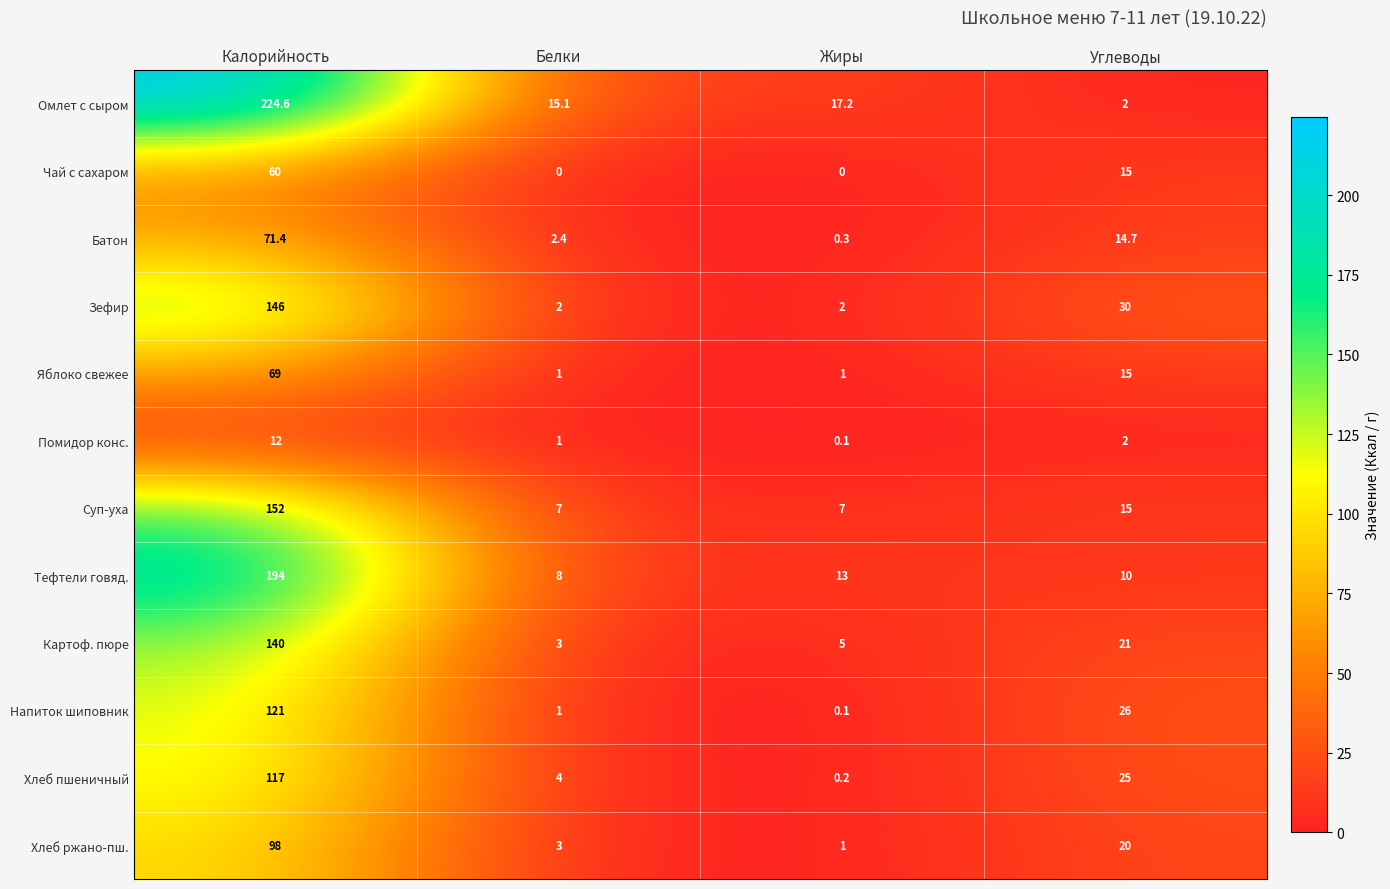

Which series has the largest total across all categories?

Омлет с сыром